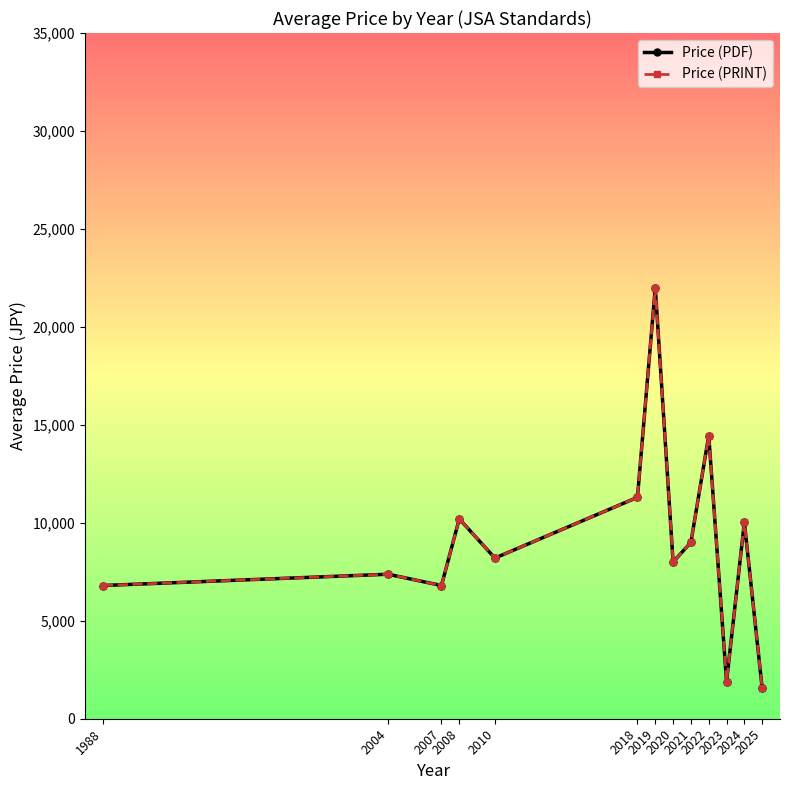

Reading left to right, extract all data points from this chart.

Price (PDF): 6800.0	7375.0	6800.0	10200.0	8200.0	11300.0	22000.0	8000.0	9000.0	14450.0	1900.0	10022.2	1550.0
Price (PRINT): 6800.0	7375.0	6800.0	10200.0	8200.0	11300.0	22000.0	8000.0	9000.0	14450.0	1900.0	10022.2	1550.0